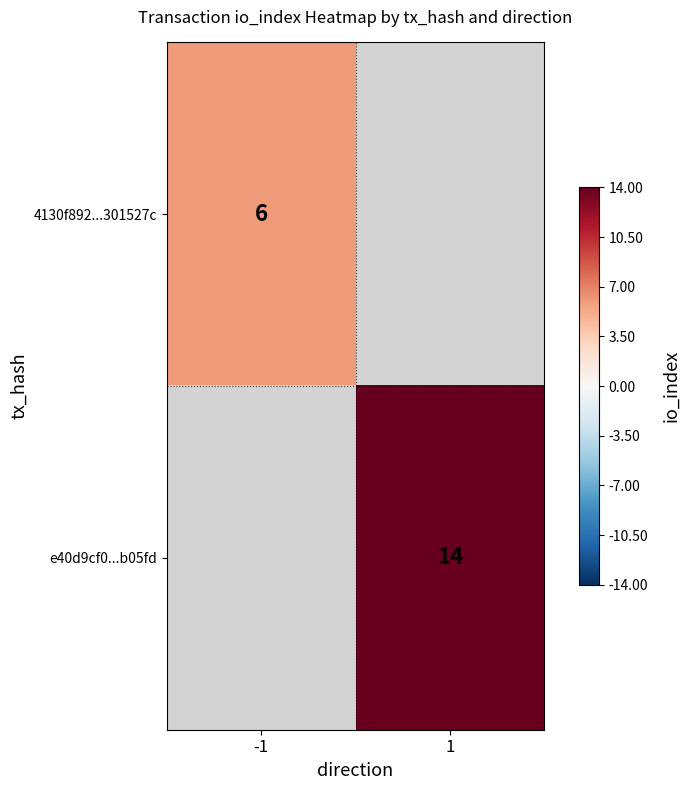

True or false: 4130f892...301527c has a value of 1 at -1.

False